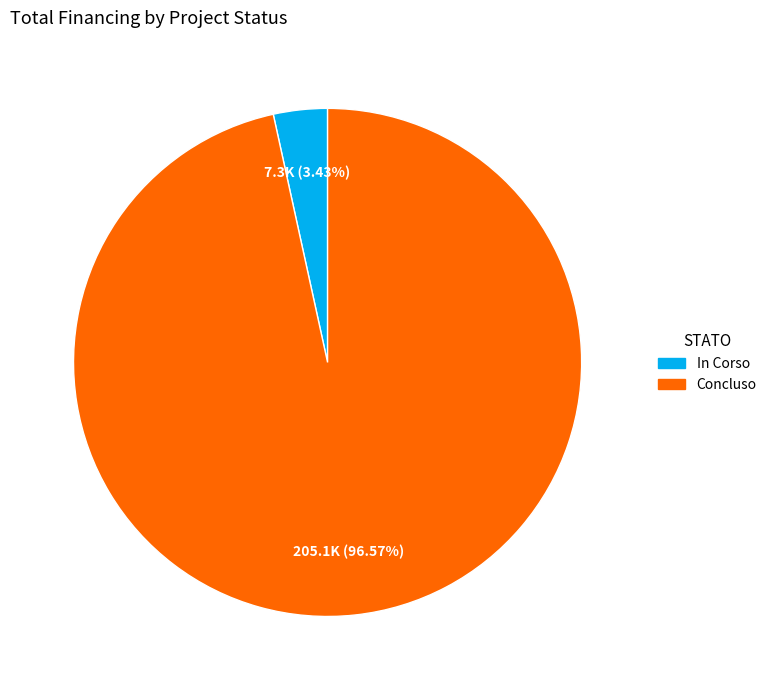

What percentage is the Concluso slice, to the nearest percent?

97%